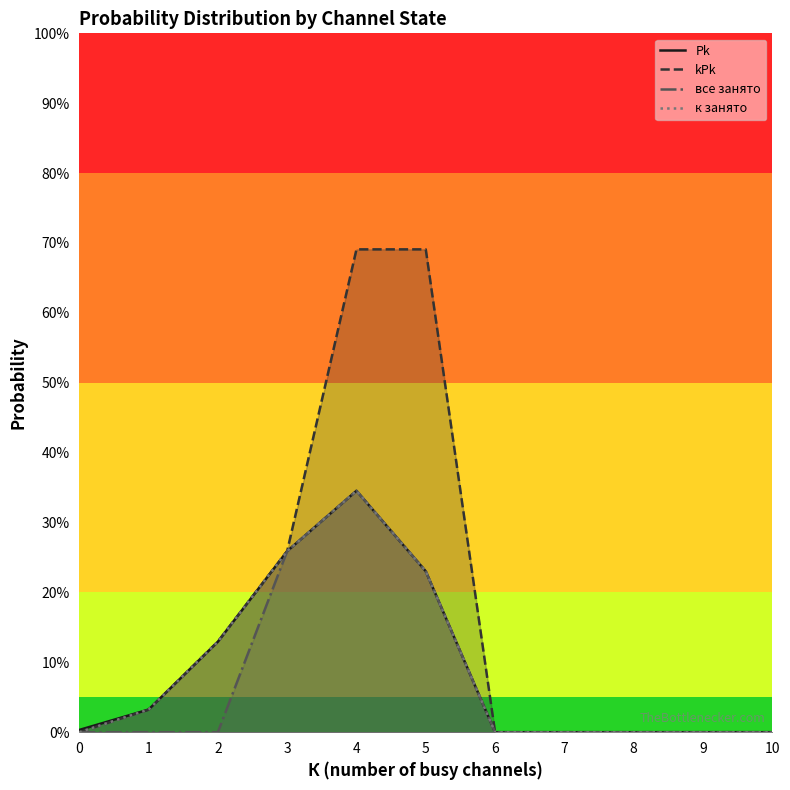

What is the difference between the к занято values at 10 and 3?

0.3